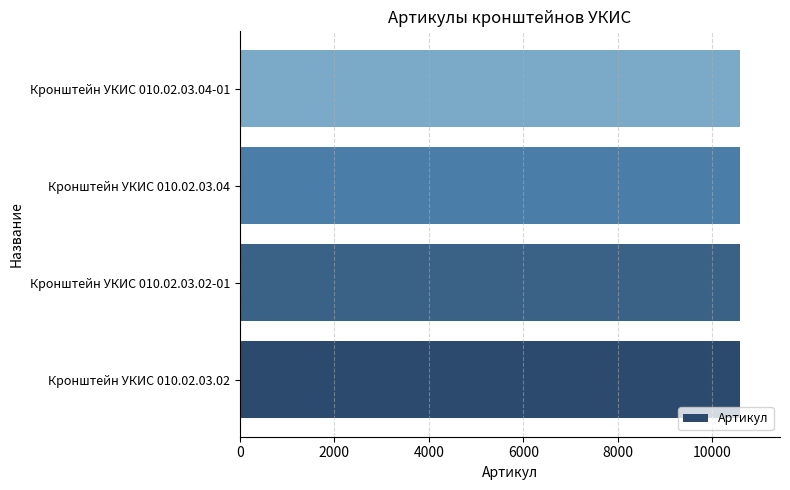

What is the average value?

10584